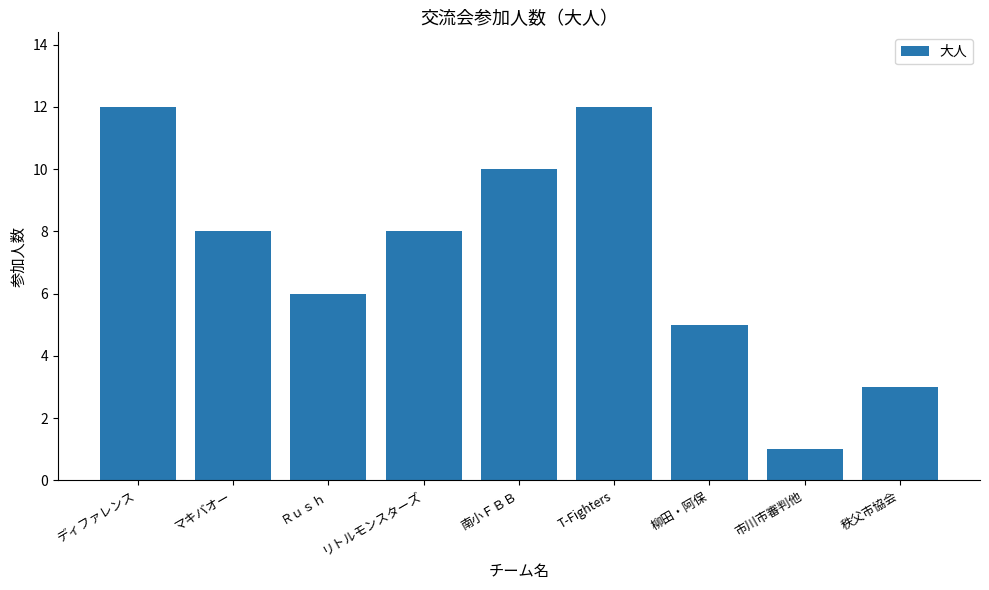

Where is the data nearest to the value 6?

Ｒｕｓｈ